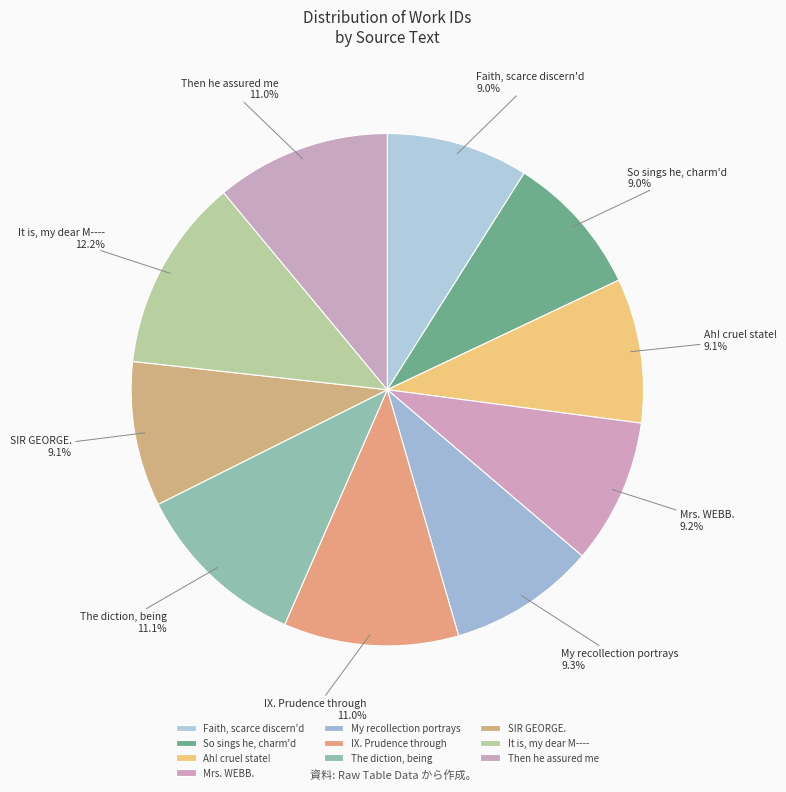

Is there a majority slice in this chart?

No